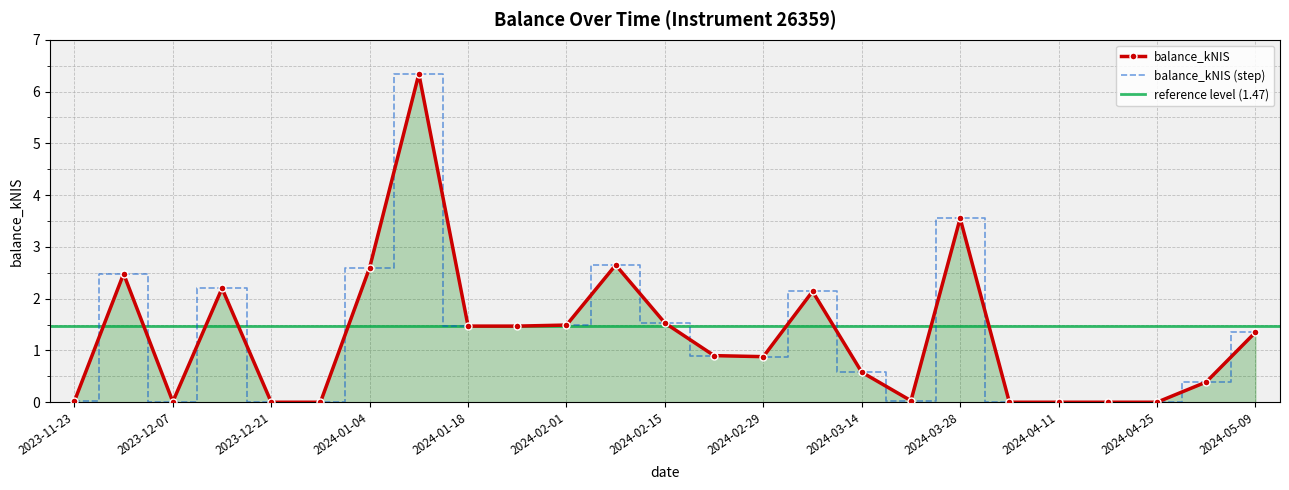

Reading left to right, extract all data points from this chart.

0.0	2.5	0.0	2.2	0.0	0.0	2.6	6.3	1.5	1.5	1.5	2.6	1.5	0.9	0.9	2.1	0.6	0.0	3.5	0.0	0.0	0.0	0.0	0.4	1.4